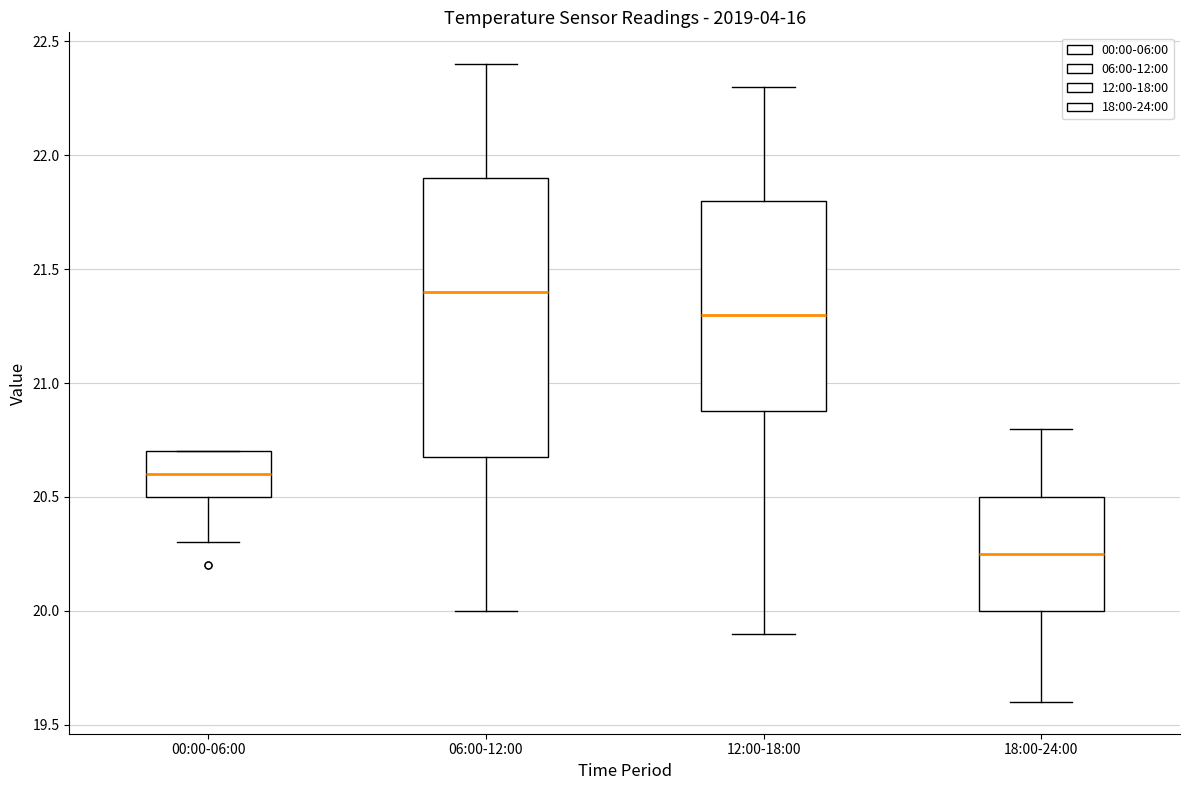

Where is the lower edge of the box for 12:00-18:00 on the y-axis? The values are not printed on the chart, so give them approximately, as read against the axis.

20.90